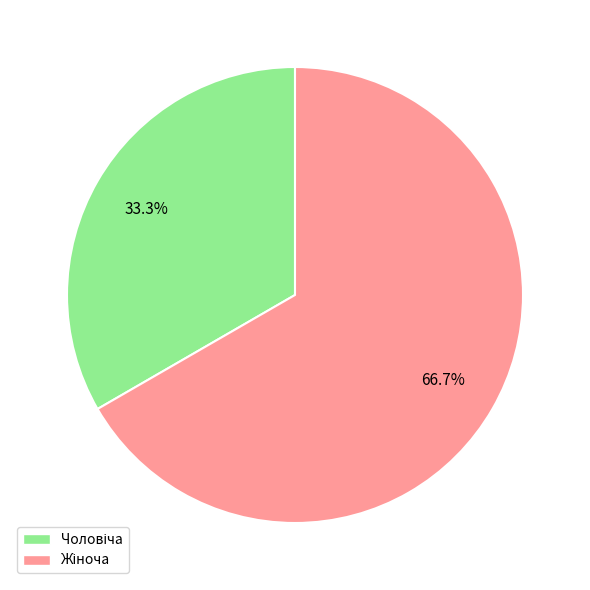

Does any single category account for the majority?

Yes